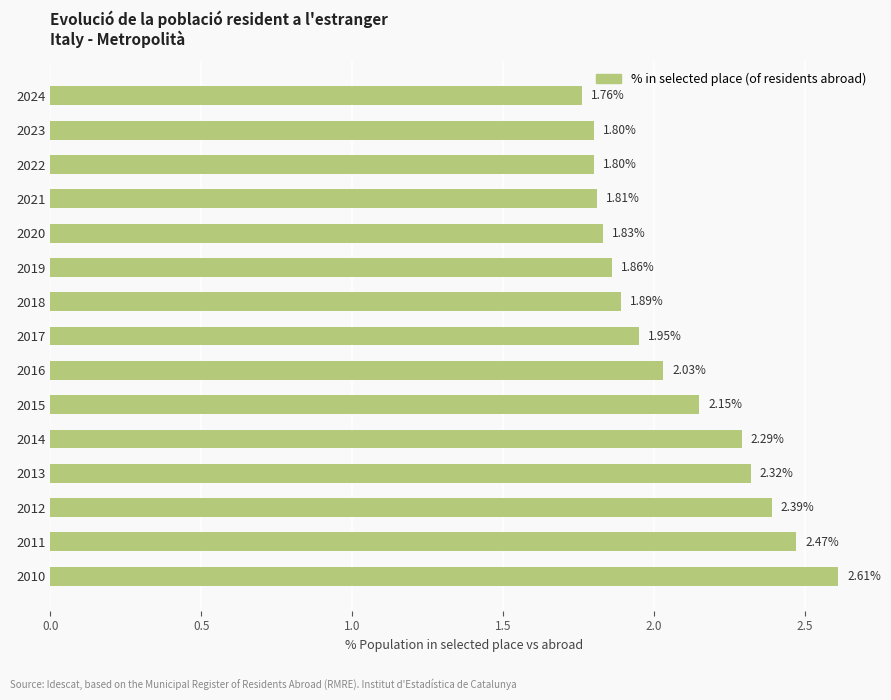

What is the sum of the values at 2018 and 2017?

3.8